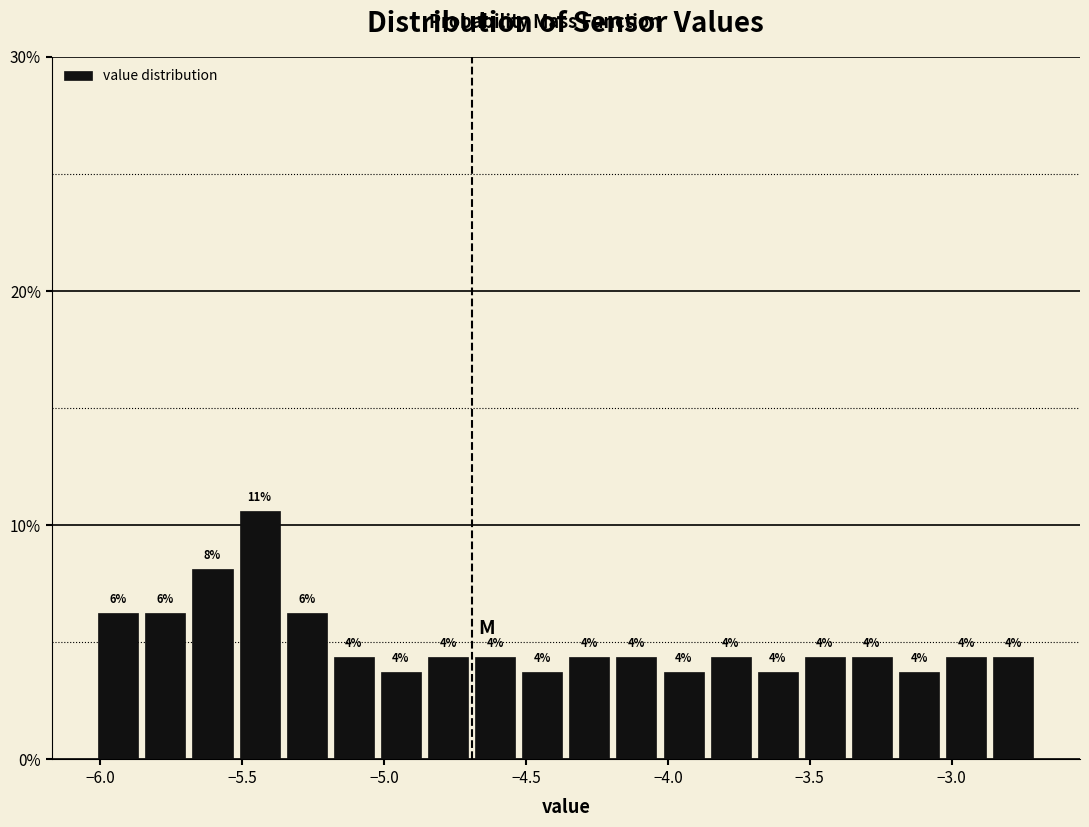

Around what value on the x-axis is the tallest bar? Give the approximate position of its centre, as read against the axis.

-5.45